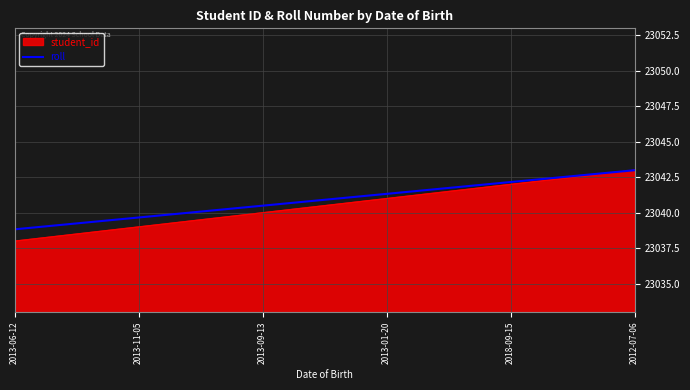

What value does the roll series have at 2013-11-05?

23039.7